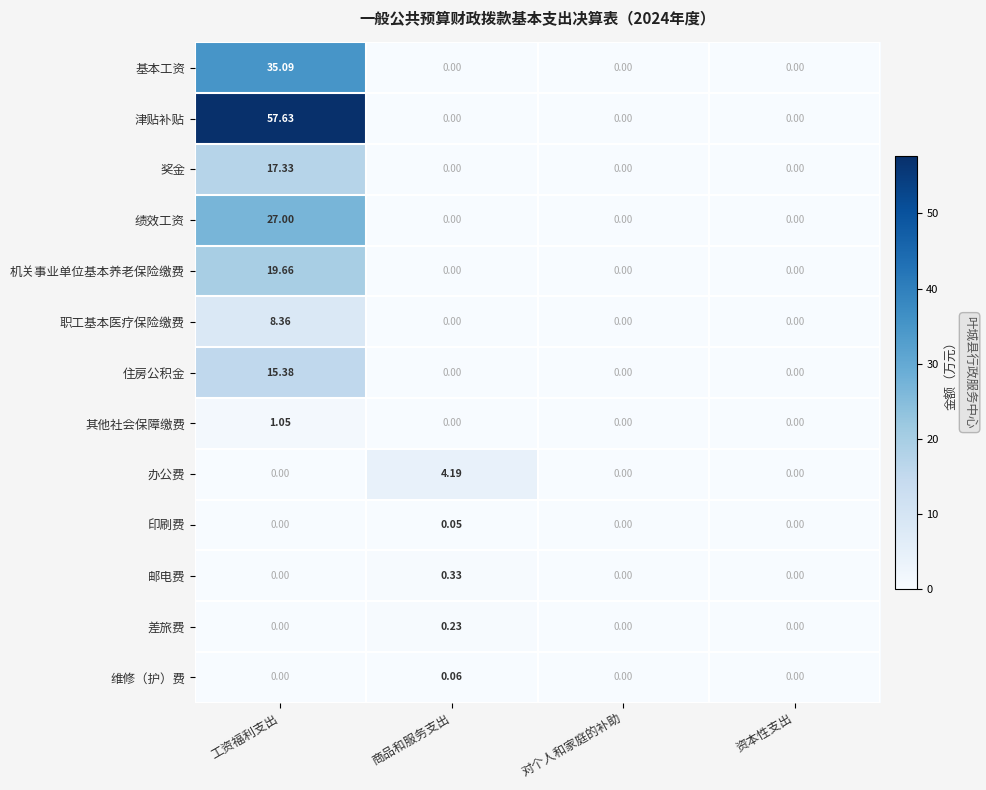

Which series has the largest total across all categories?

津贴补贴